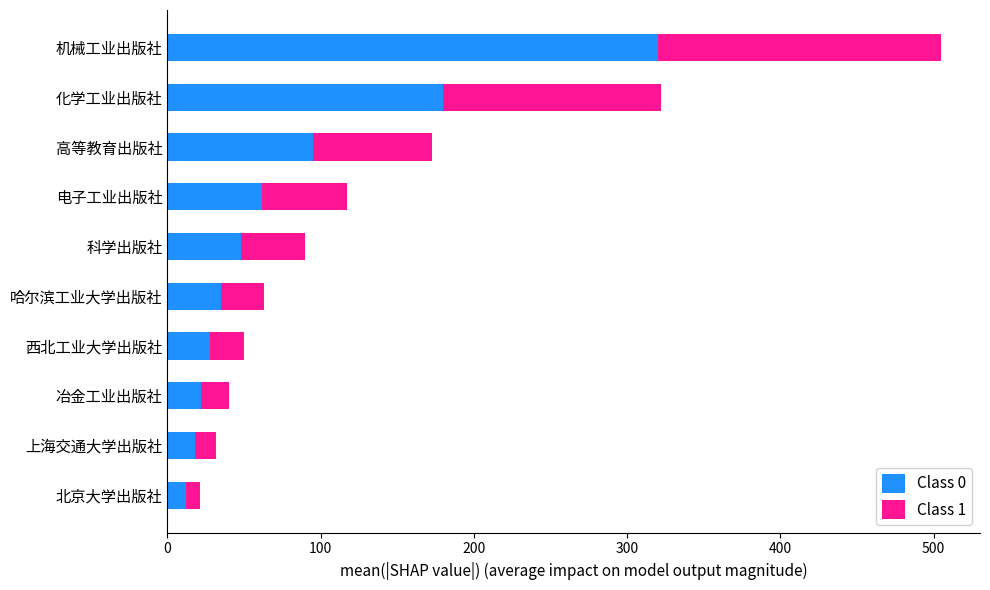

What is the difference between the second highest and minimum values in the Class 0 series?

168